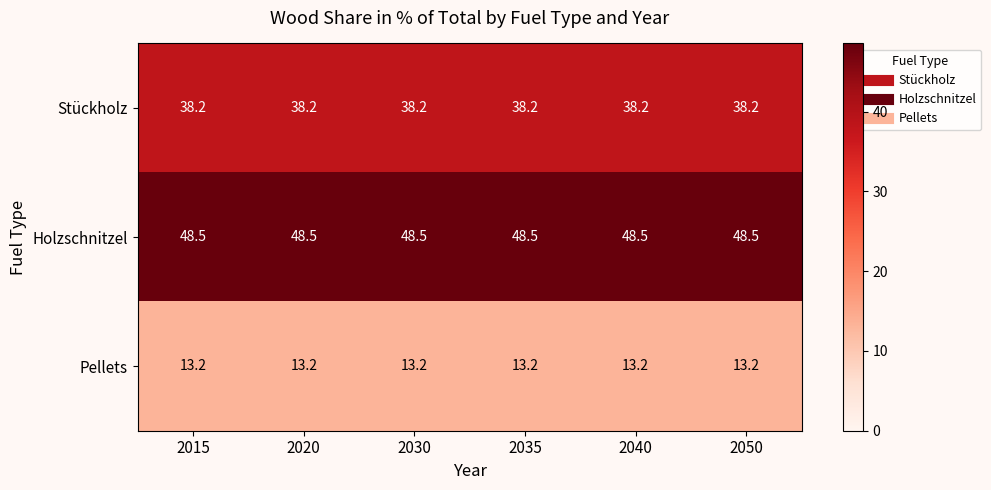

List the series in order of their peak value, lowest first.

Pellets, Stückholz, Holzschnitzel